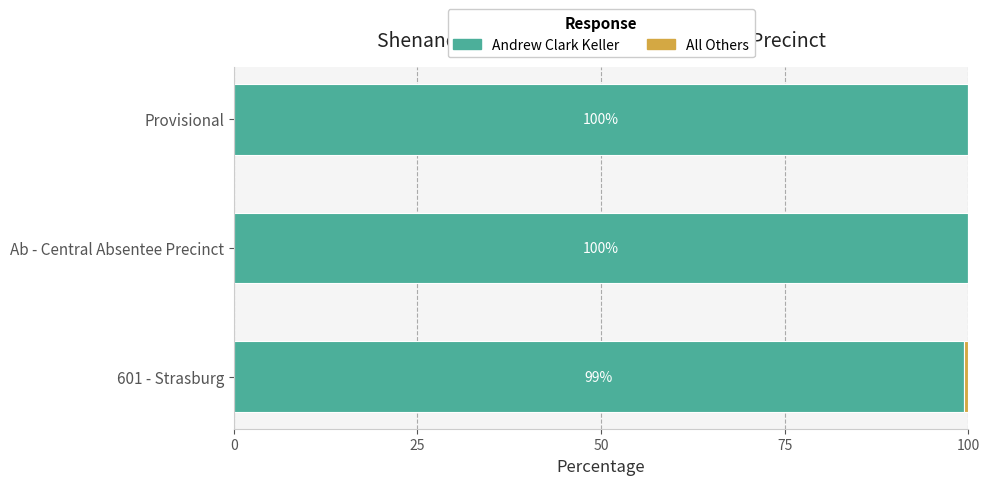

What is the total value across all series at 601 - Strasburg?

100.0